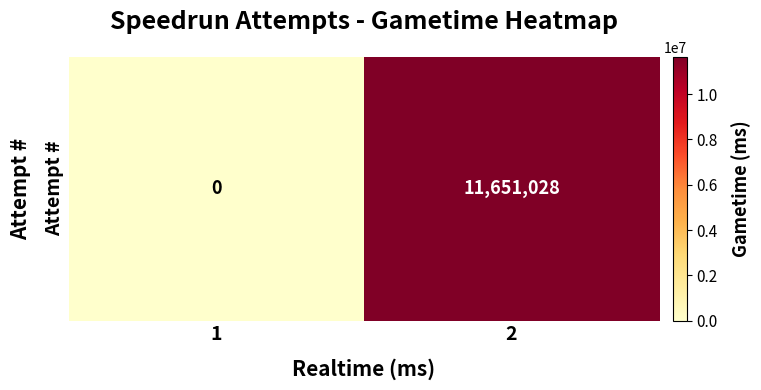

Between 1 and 2, which is larger?

2